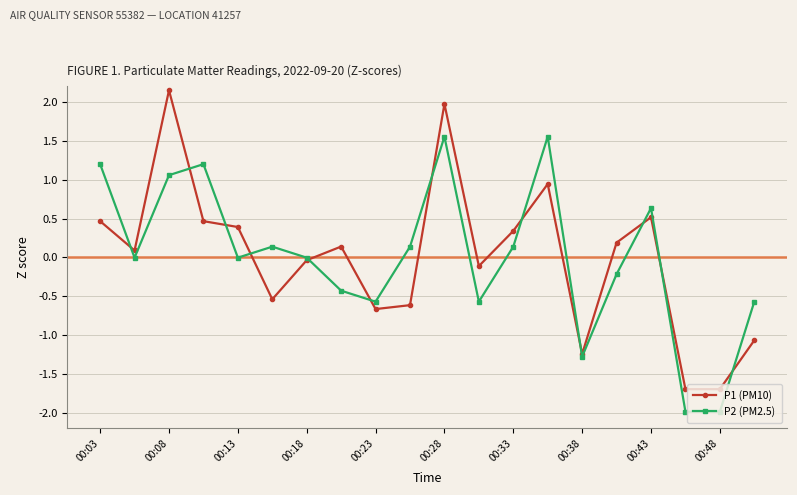

True or false: P1 (PM10) has more than 1 points higher than both neighbors.

True